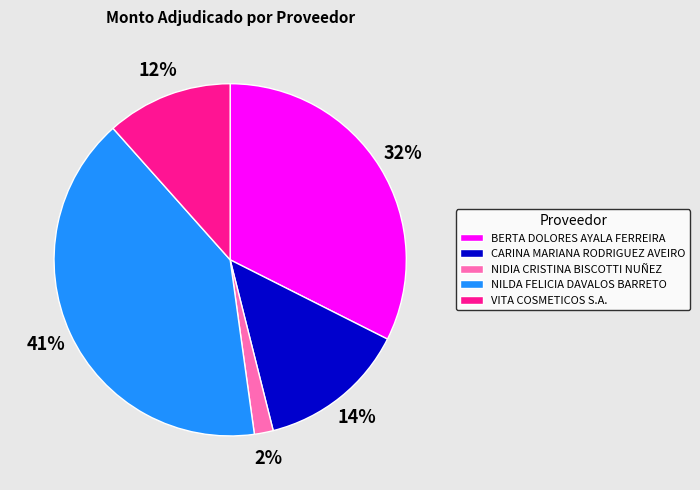

Count the number of slices in the pie.

5